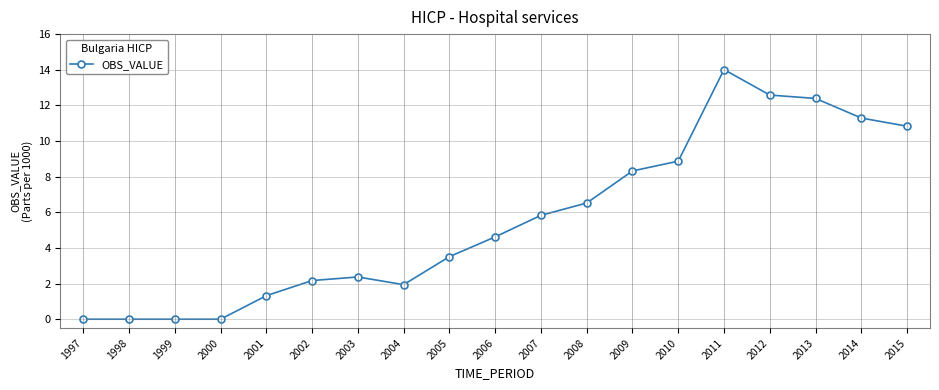

What is the value of the 10th point from the left?

4.6